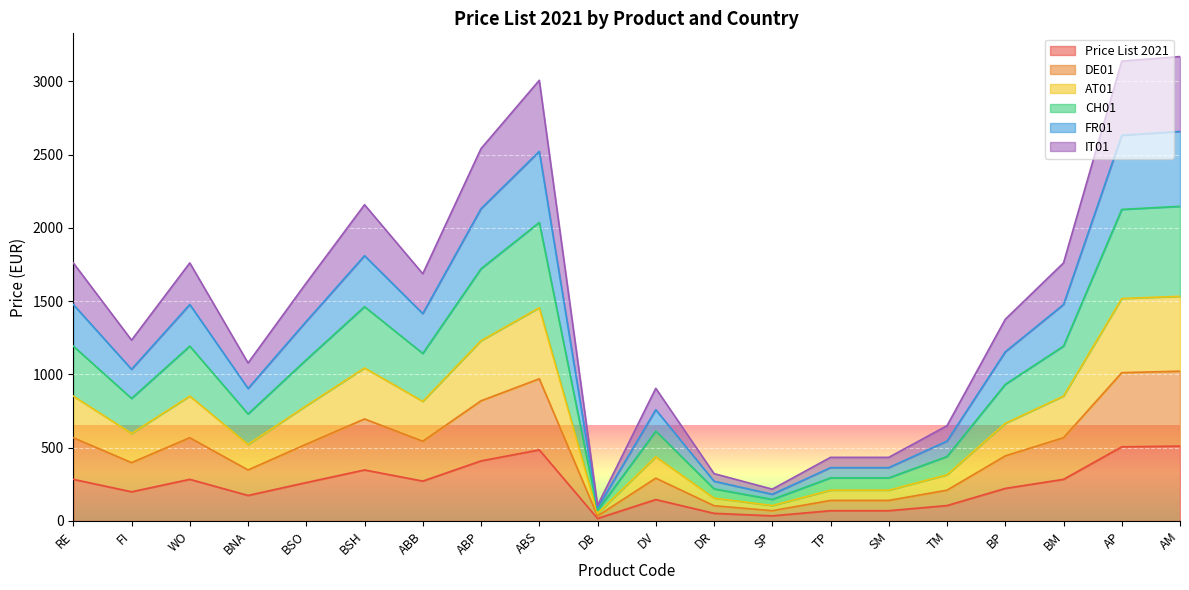

Which category has the highest value across all series?

AM